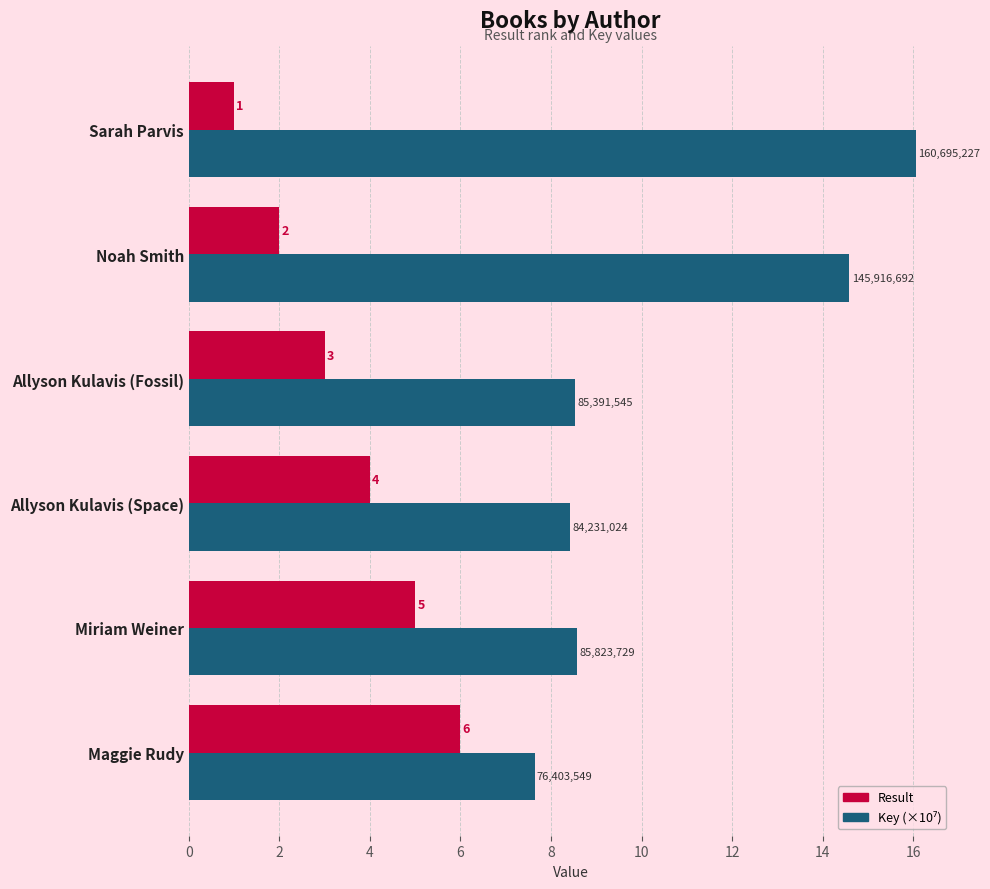

The Result series shows 1.0 at Sarah Parvis. True or false?

True